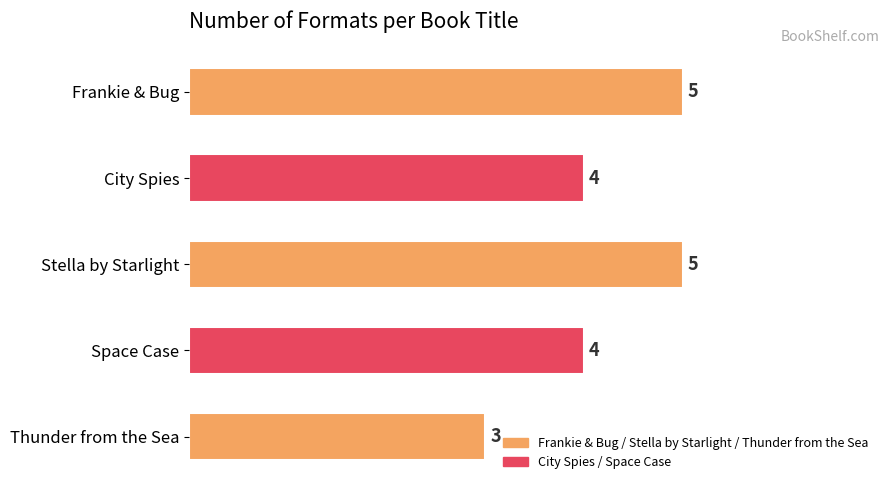

What is the difference between the maximum and minimum values?

2